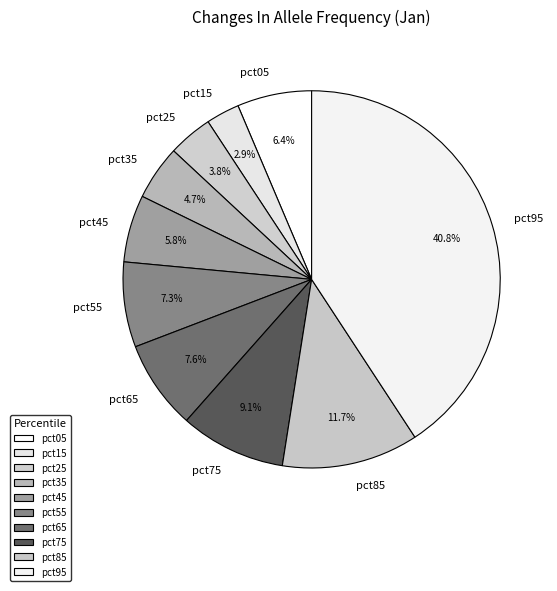

Which has a higher value, pct65 or pct05?

pct65